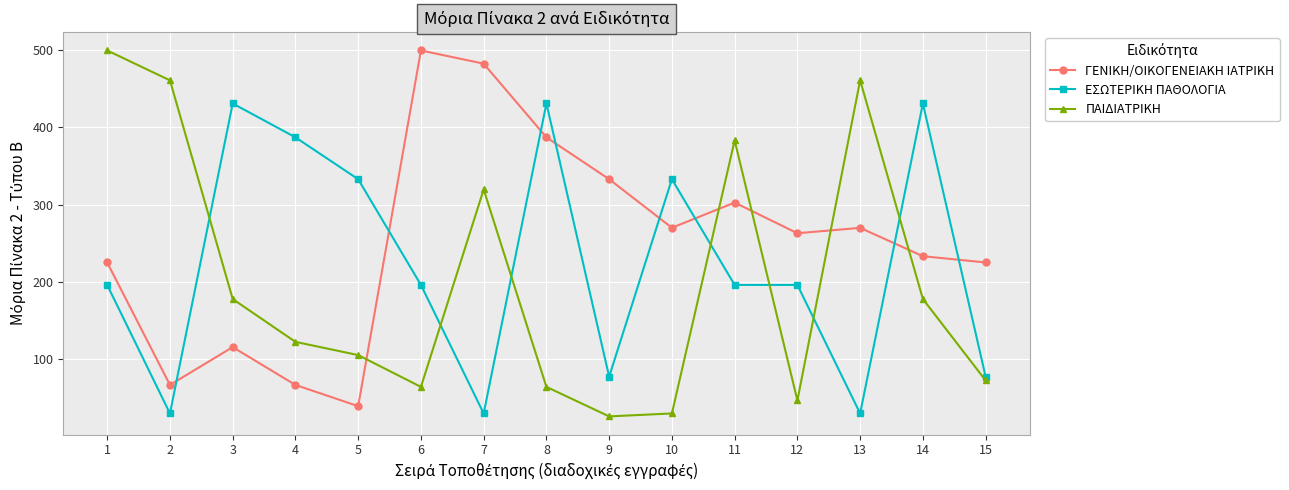

How many data points in ΓΕΝΙΚΗ/ΟΙΚΟΓΕΝΕΙΑΚΗ ΙΑΤΡΙΚΗ are less than 262?

7